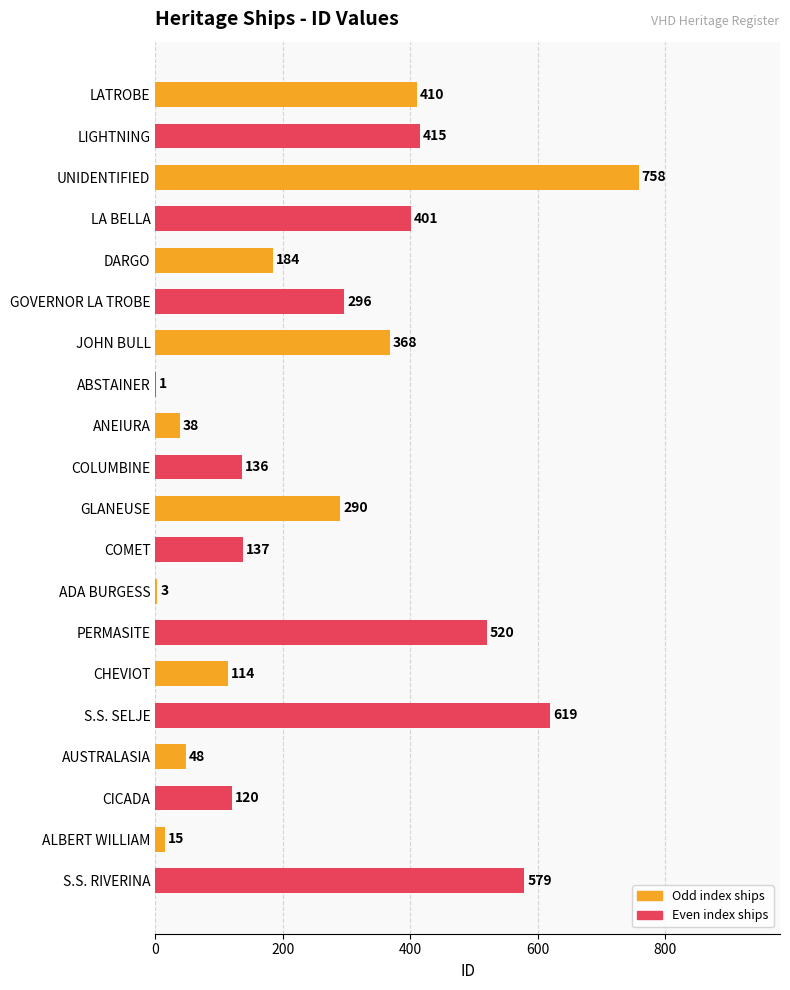

What is the change in value from UNIDENTIFIED to DARGO?

-574